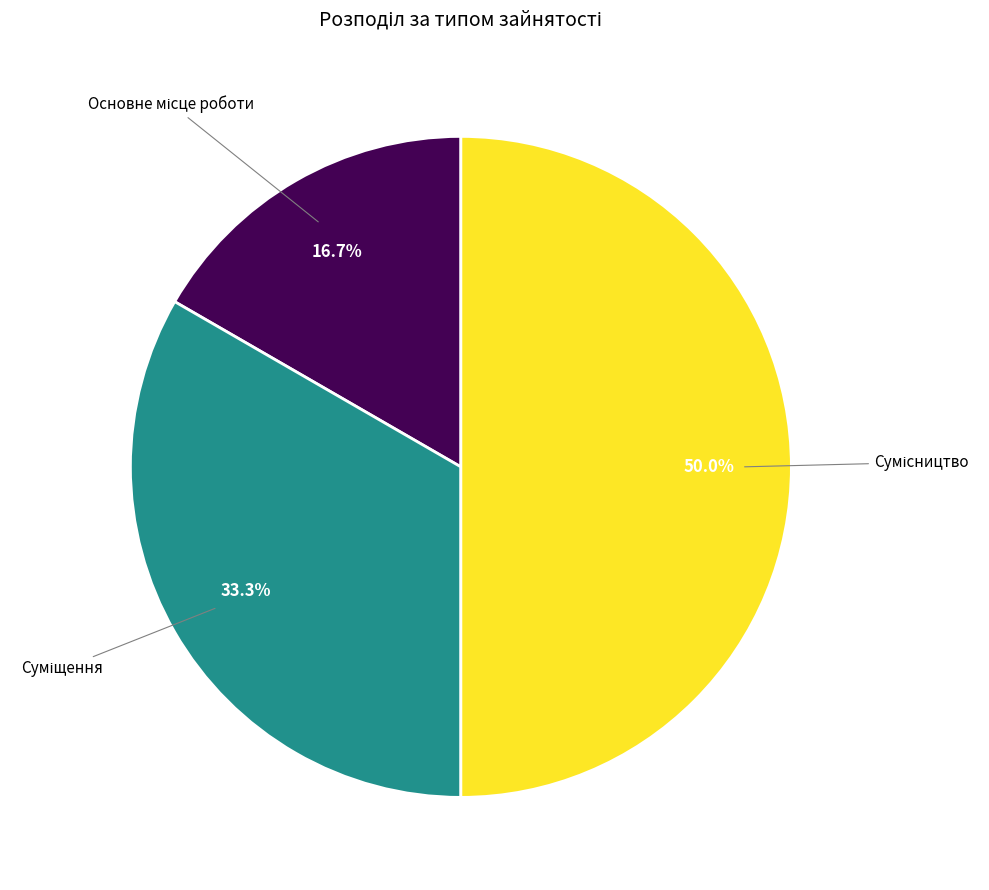

What portion of the pie excludes Суміщення?

66.7%